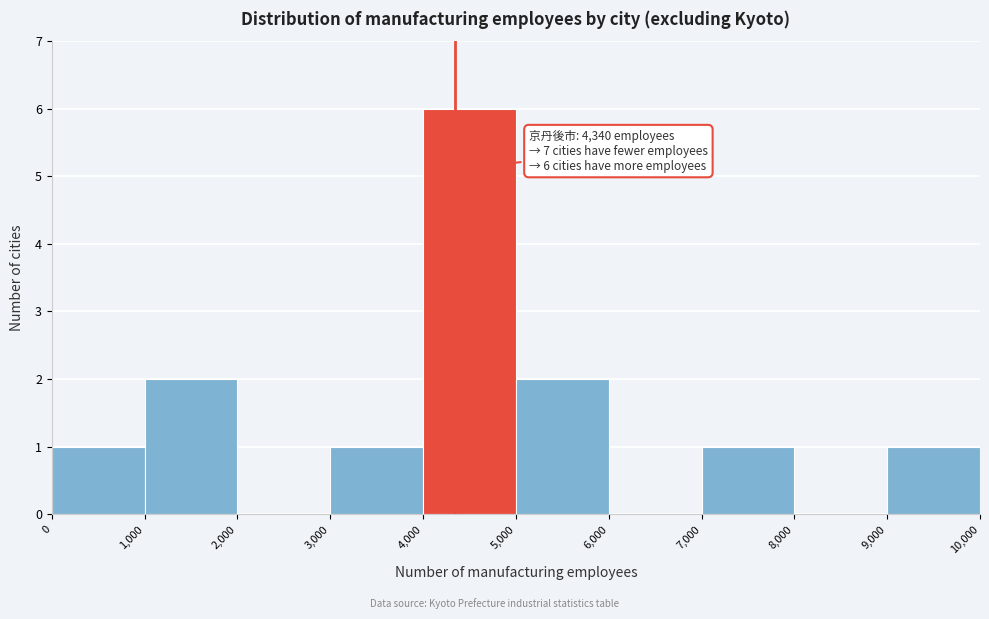

Over which range of the x-axis is the bar tallest?

4,000 to 5,000